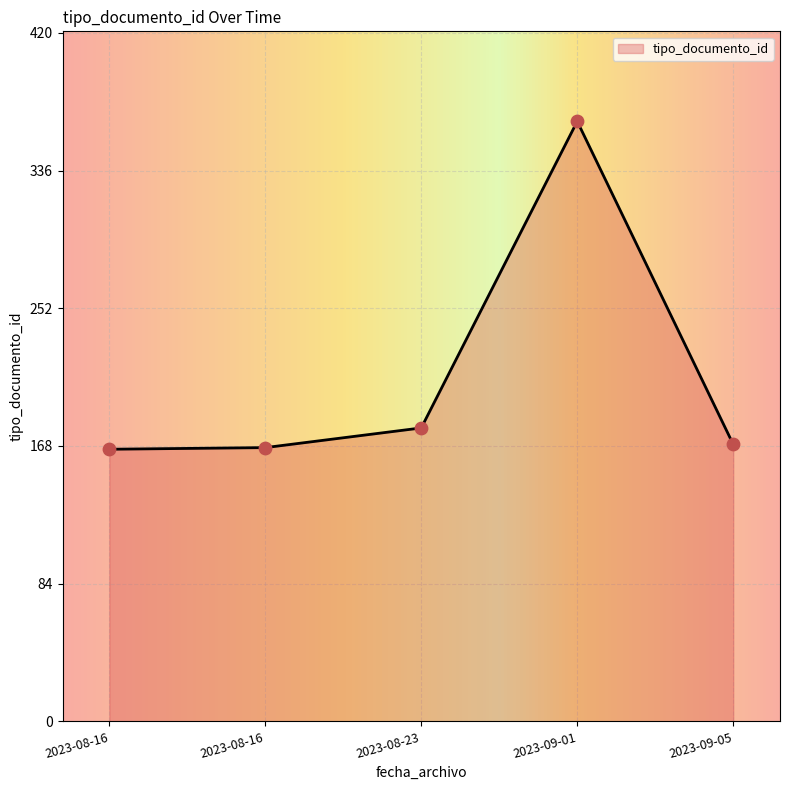

Which has a higher value, 2023-08-23 or 2023-08-16?

2023-08-23